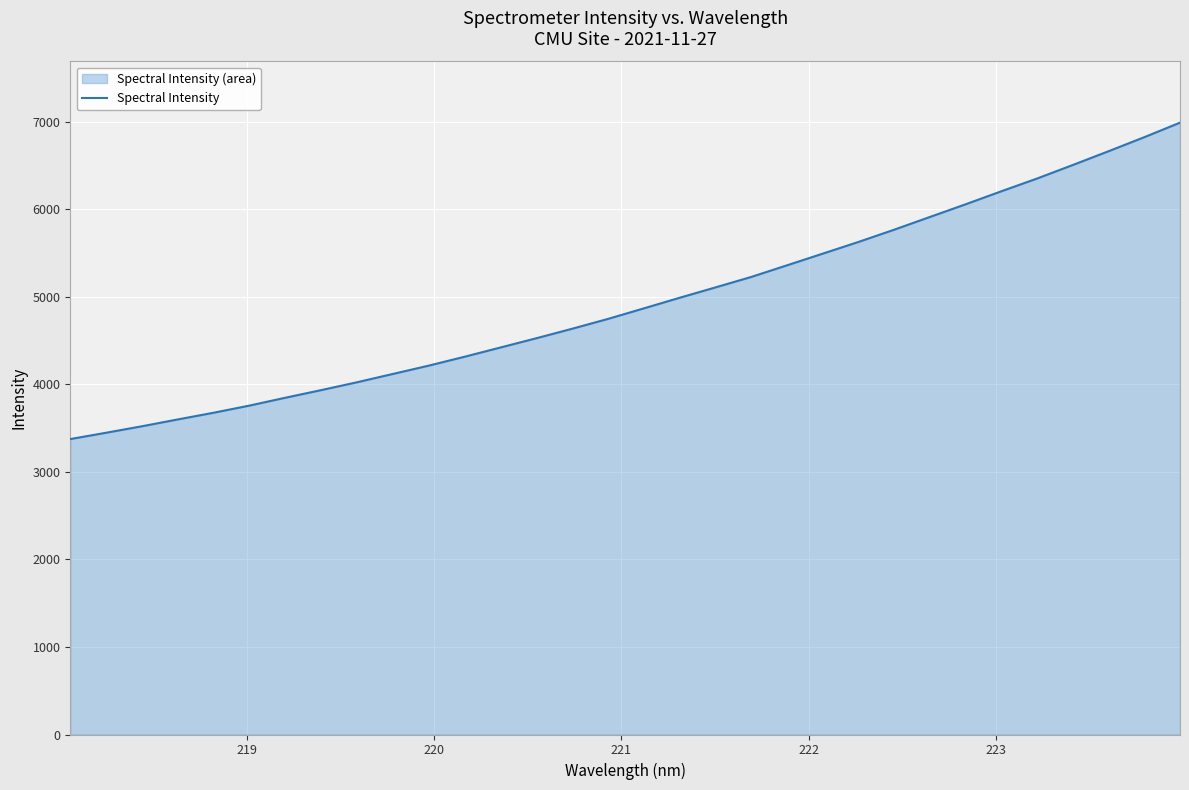

What is the difference between the maximum and minimum values?

3615.0